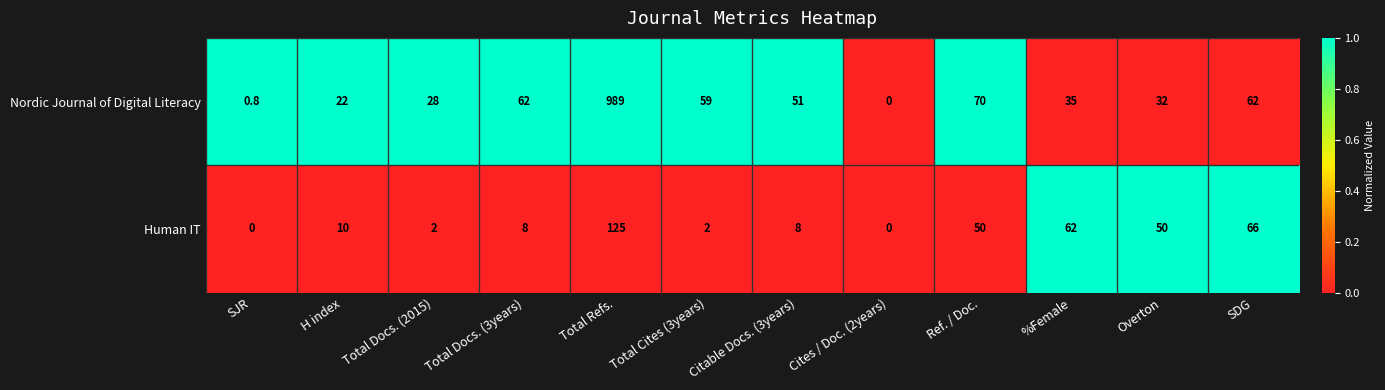

At Total Docs. (2015), list the series in order from largest to smallest.

Nordic Journal of Digital Literacy, Human IT